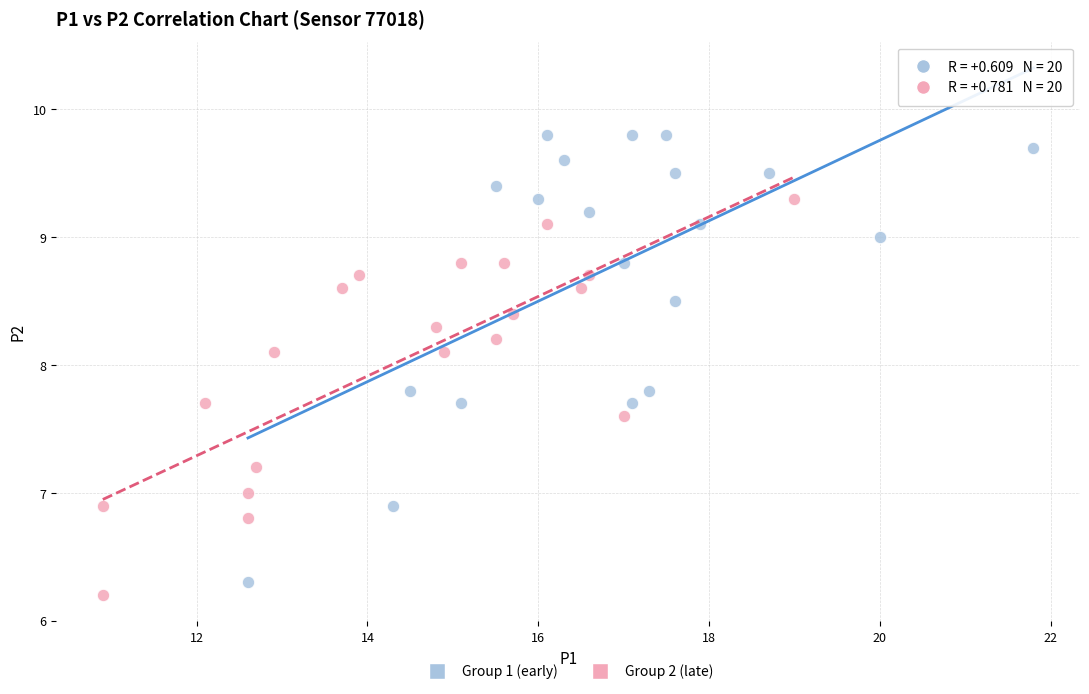

Which series reaches the minimum Y coordinate?

Group 2 (late)